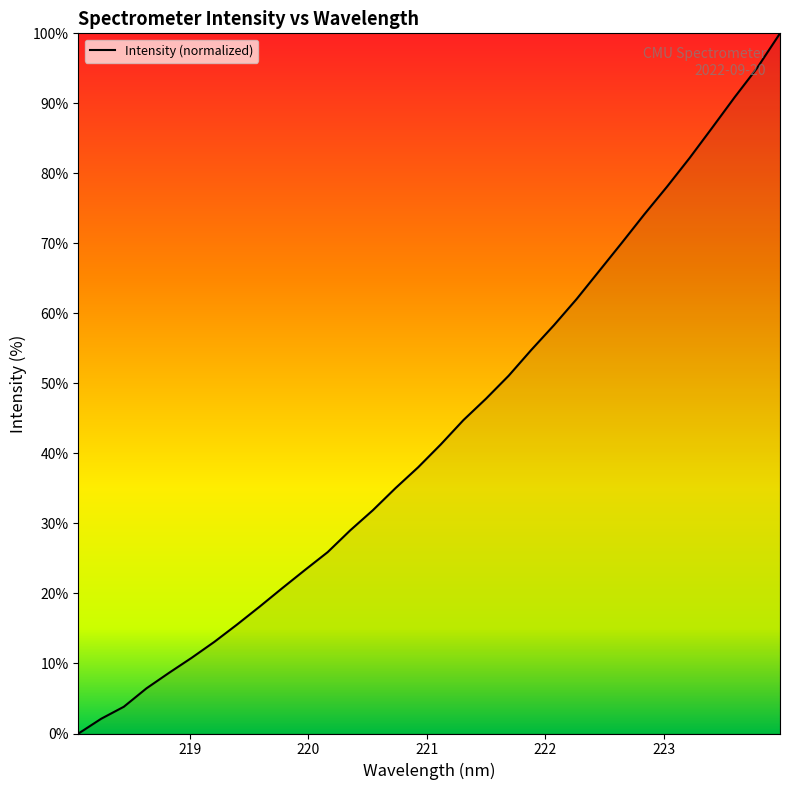

What is the difference between the maximum and minimum values?

100.0